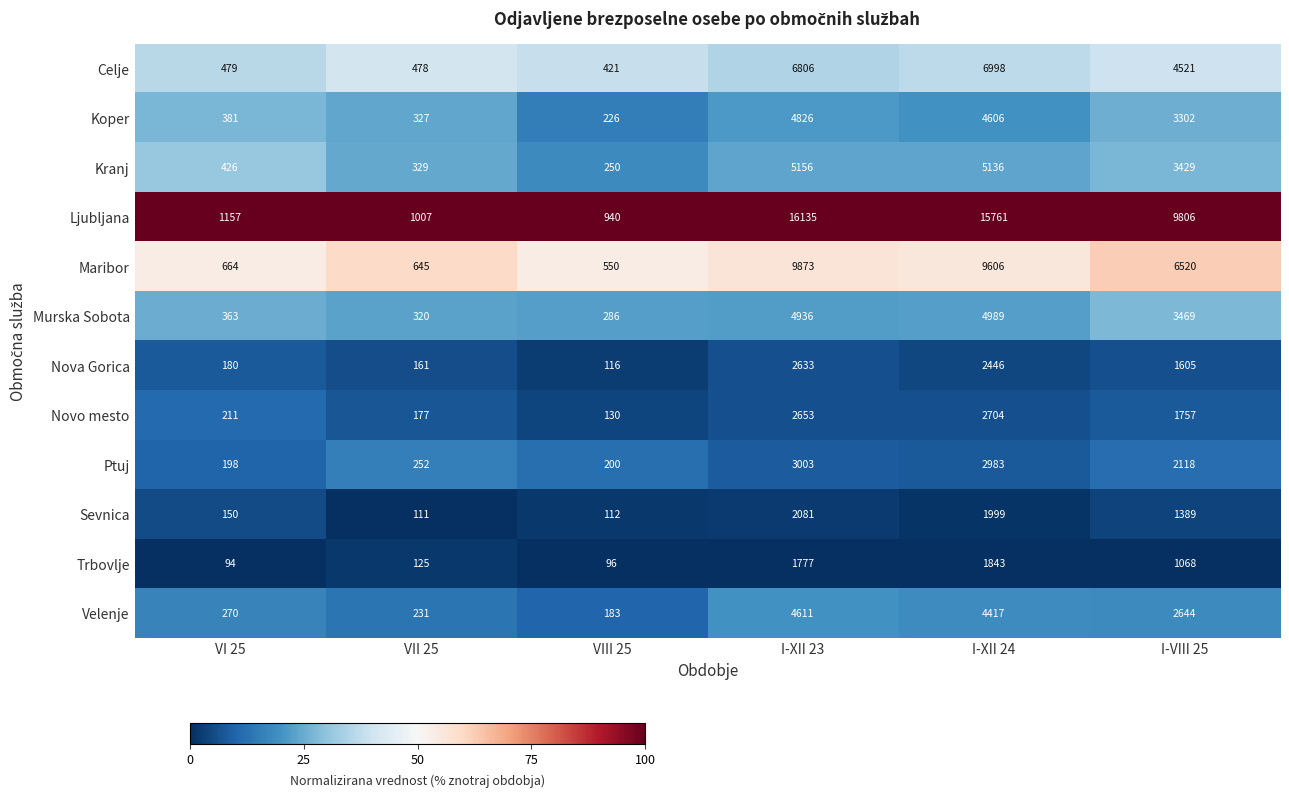

At I-XII 24, list the series in order from smallest to largest.

Trbovlje, Sevnica, Nova Gorica, Novo mesto, Ptuj, Velenje, Koper, Murska Sobota, Kranj, Celje, Maribor, Ljubljana